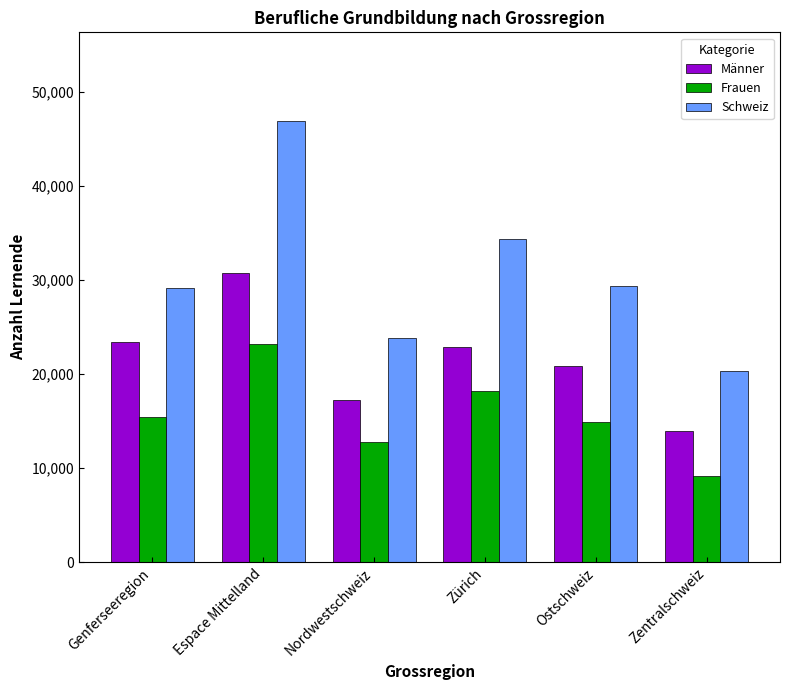

What is the difference between the highest and lowest values at Nordwestschweiz?

11042